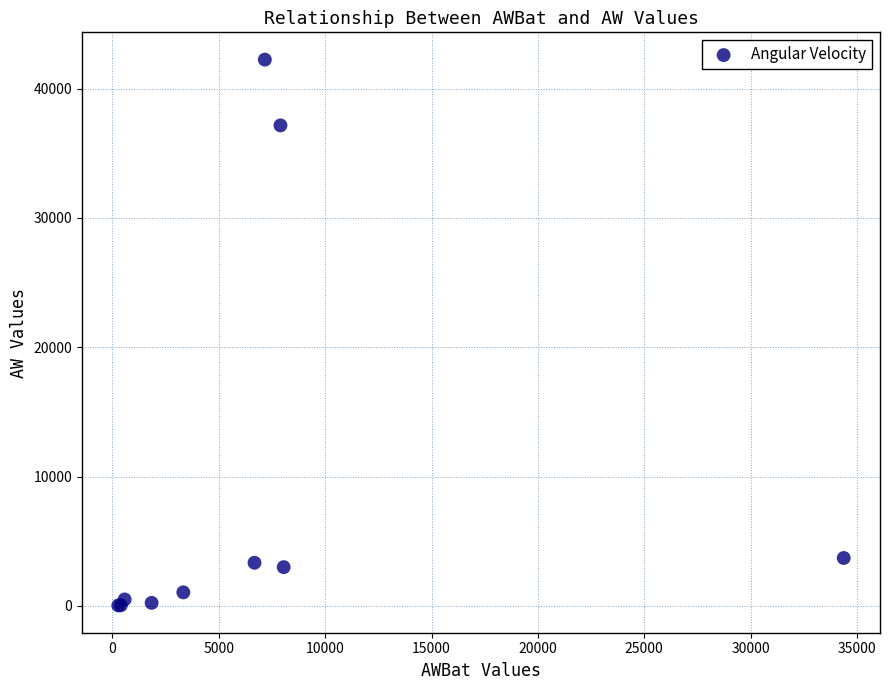

What Y value in the scatter plot is closest to 21138?

37152.8